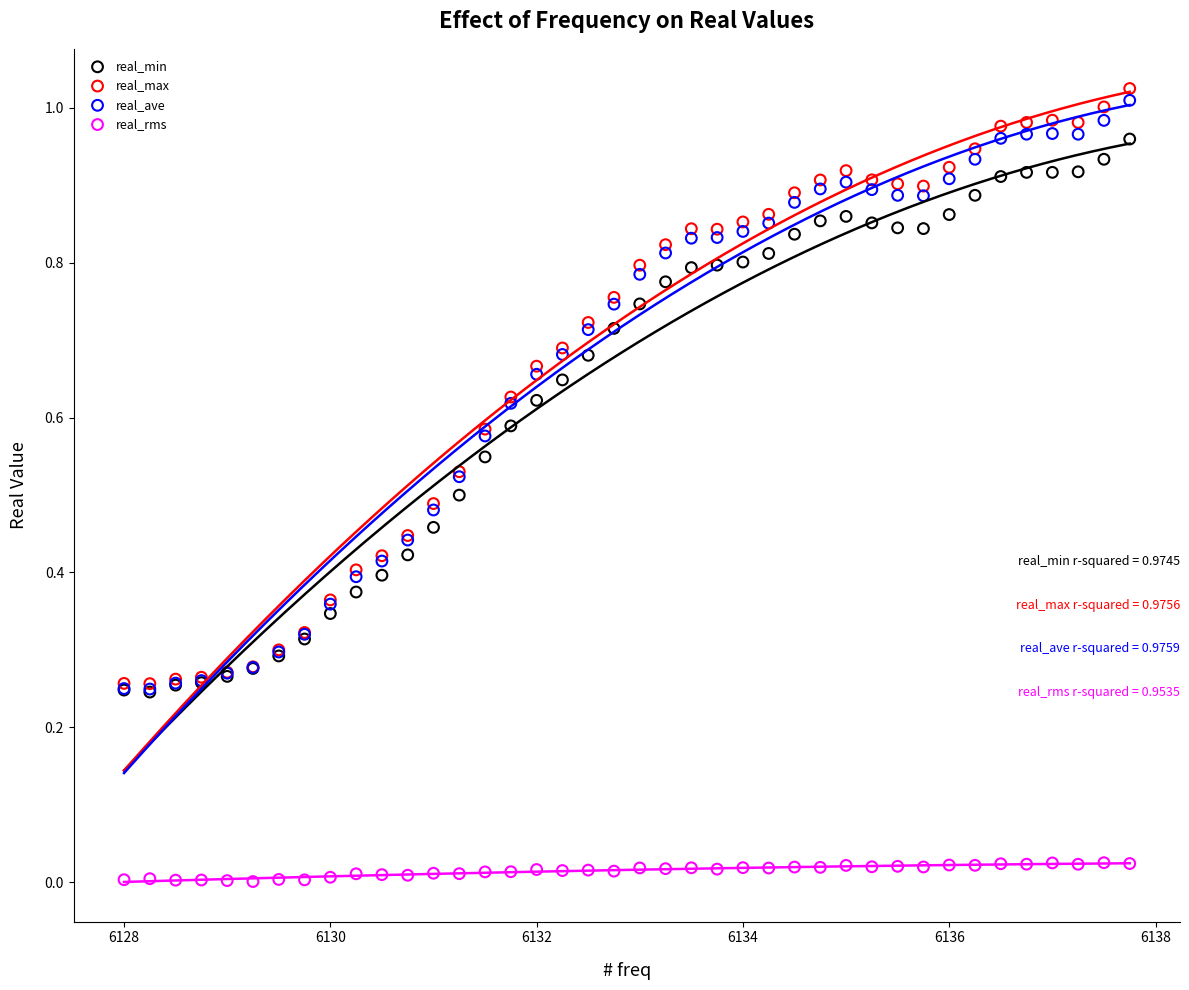

Which series contains the highest Y value?

real_max